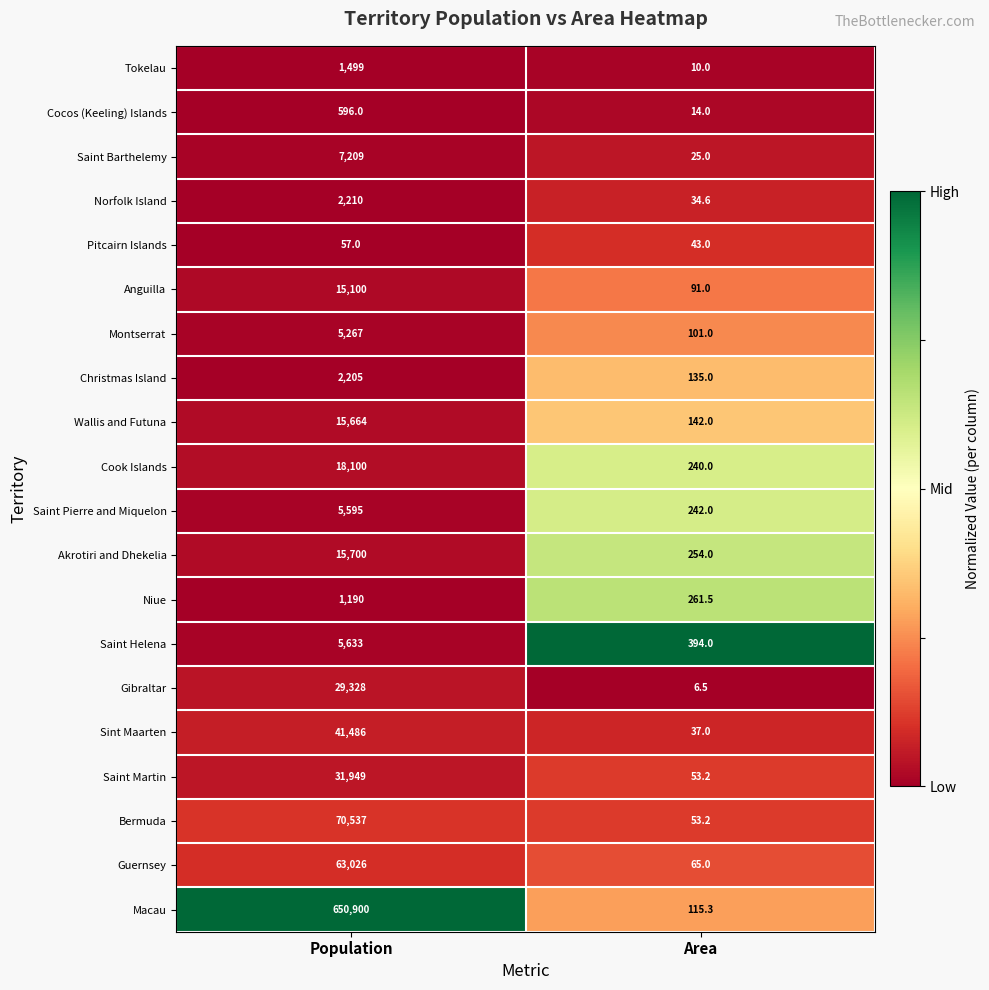

Which label corresponds to the largest value in the chart?

Population